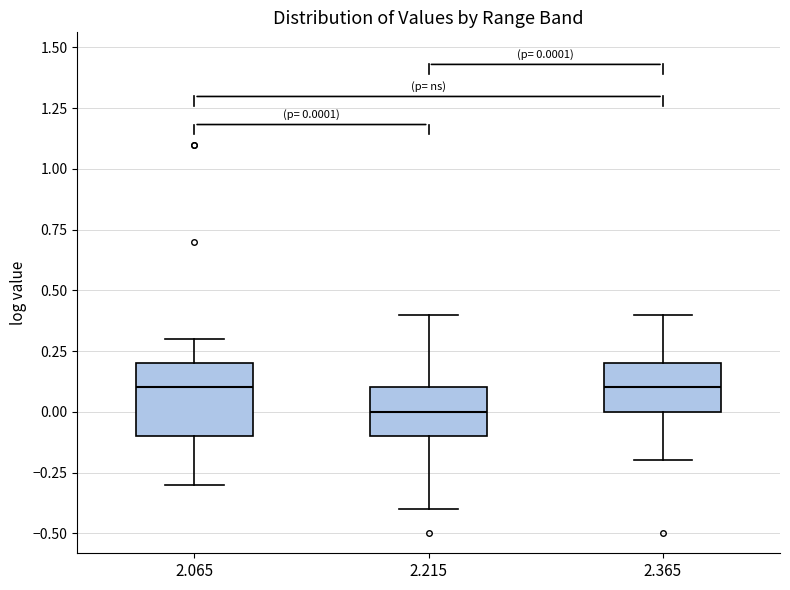

Which box is the tallest, from its lower edge to its upper edge?

2.065